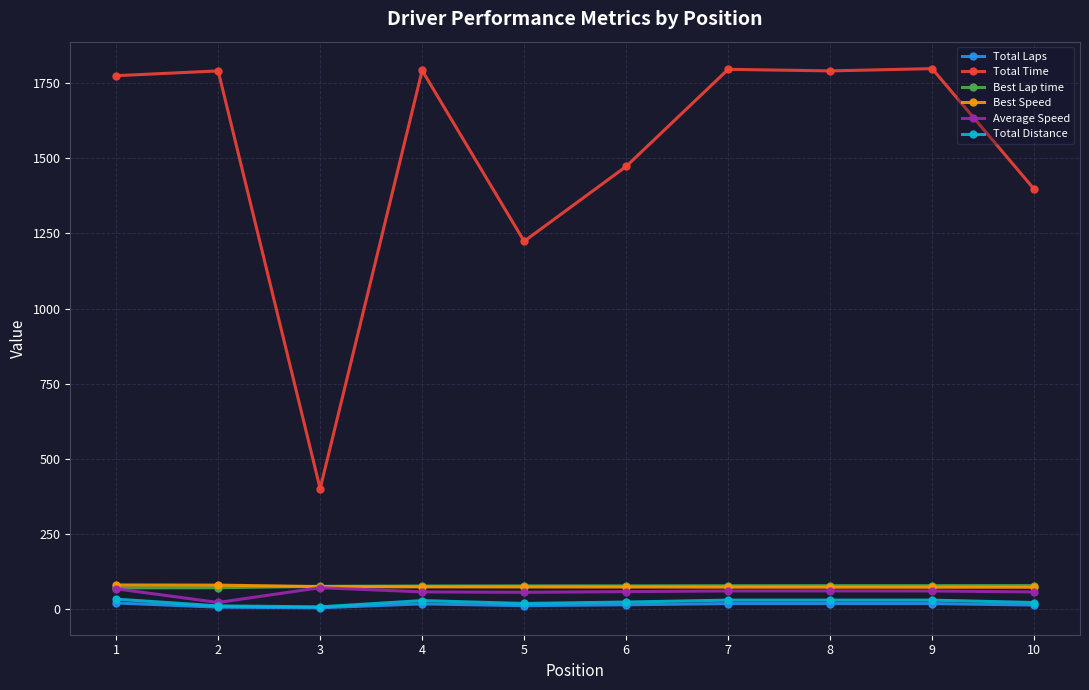

The value of Total Distance at 10 is 22.4. True or false?

True